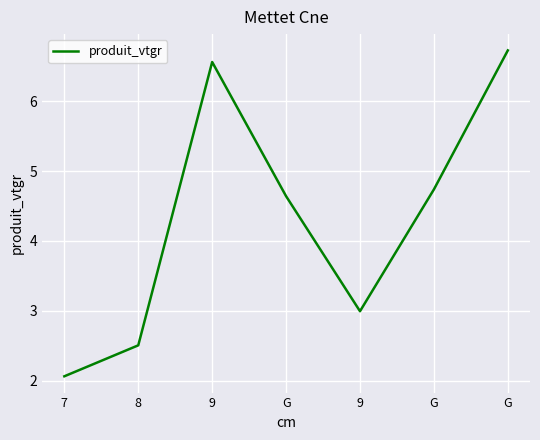

What is the difference between the second highest and minimum values?

4.5